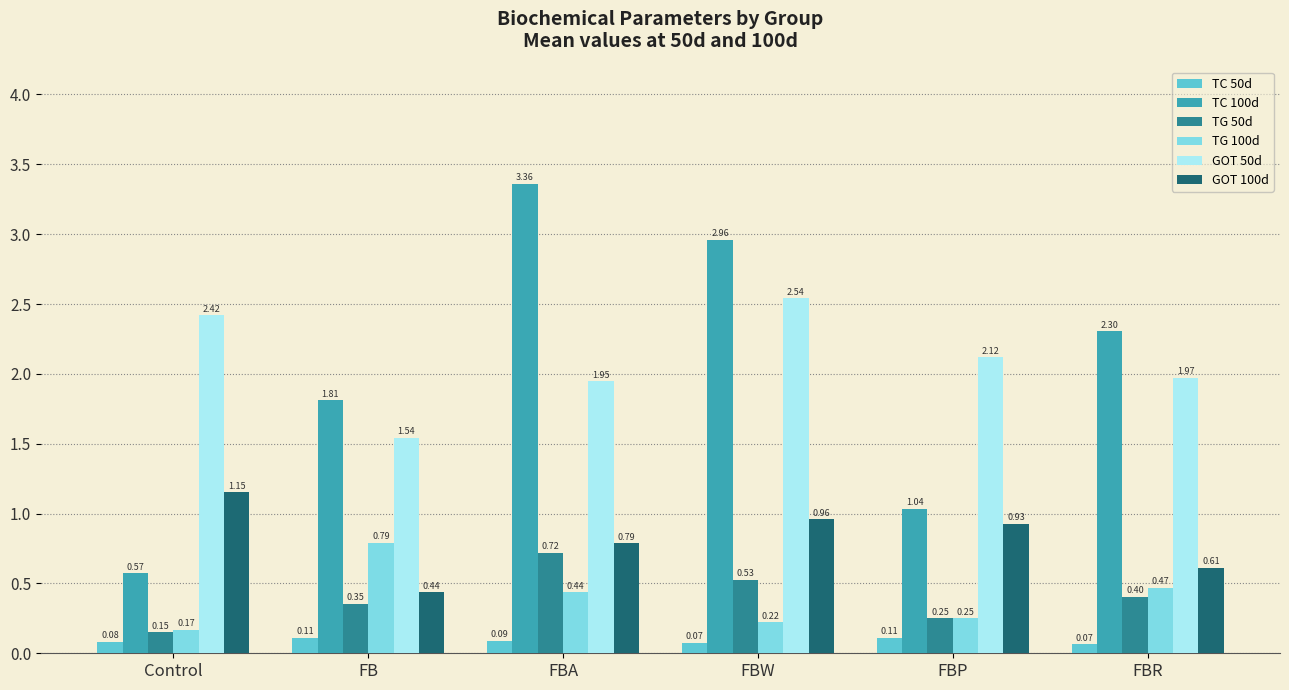

How many bars are there in each group?

6